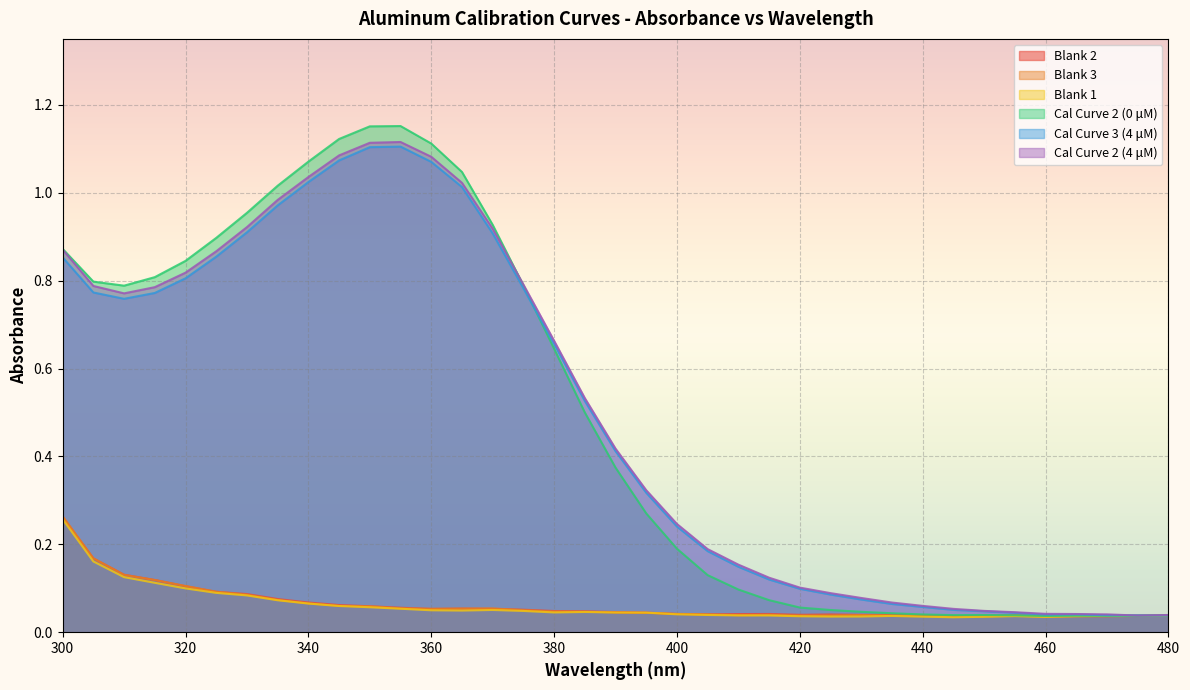

Reading left to right, transcribe all the data shown in this chart.

Blank 2: 0.3	0.2	0.1	0.1	0.1	0.1	0.1	0.1	0.1	0.1	0.1	0.1	0.1	0.1	0.1	0.1	0.0	0.0	0.0	0.0	0.0	0.0	0.0	0.0	0.0	0.0	0.0	0.0	0.0	0.0	0.0	0.0	0.0	0.0	0.0	0.0	0.0
Blank 3: 0.3	0.2	0.1	0.1	0.1	0.1	0.1	0.1	0.1	0.1	0.1	0.1	0.1	0.1	0.1	0.1	0.0	0.0	0.0	0.0	0.0	0.0	0.0	0.0	0.0	0.0	0.0	0.0	0.0	0.0	0.0	0.0	0.0	0.0	0.0	0.0	0.0
Blank 1: 0.3	0.2	0.1	0.1	0.1	0.1	0.1	0.1	0.1	0.1	0.1	0.1	0.0	0.0	0.1	0.0	0.0	0.0	0.0	0.0	0.0	0.0	0.0	0.0	0.0	0.0	0.0	0.0	0.0	0.0	0.0	0.0	0.0	0.0	0.0	0.0	0.0
Cal Curve 2 (0 μM): 0.9	0.8	0.8	0.8	0.8	0.9	1.0	1.0	1.1	1.1	1.2	1.2	1.1	1.0	0.9	0.8	0.6	0.5	0.4	0.3	0.2	0.1	0.1	0.1	0.1	0.1	0.0	0.0	0.0	0.0	0.0	0.0	0.0	0.0	0.0	0.0	0.0
Cal Curve 3 (4 μM): 0.9	0.8	0.8	0.8	0.8	0.9	0.9	1.0	1.0	1.1	1.1	1.1	1.1	1.0	0.9	0.8	0.7	0.5	0.4	0.3	0.2	0.2	0.1	0.1	0.1	0.1	0.1	0.1	0.1	0.1	0.0	0.0	0.0	0.0	0.0	0.0	0.0
Cal Curve 2 (4 μM): 0.9	0.8	0.8	0.8	0.8	0.9	0.9	1.0	1.0	1.1	1.1	1.1	1.1	1.0	0.9	0.8	0.7	0.5	0.4	0.3	0.2	0.2	0.2	0.1	0.1	0.1	0.1	0.1	0.1	0.1	0.0	0.0	0.0	0.0	0.0	0.0	0.0